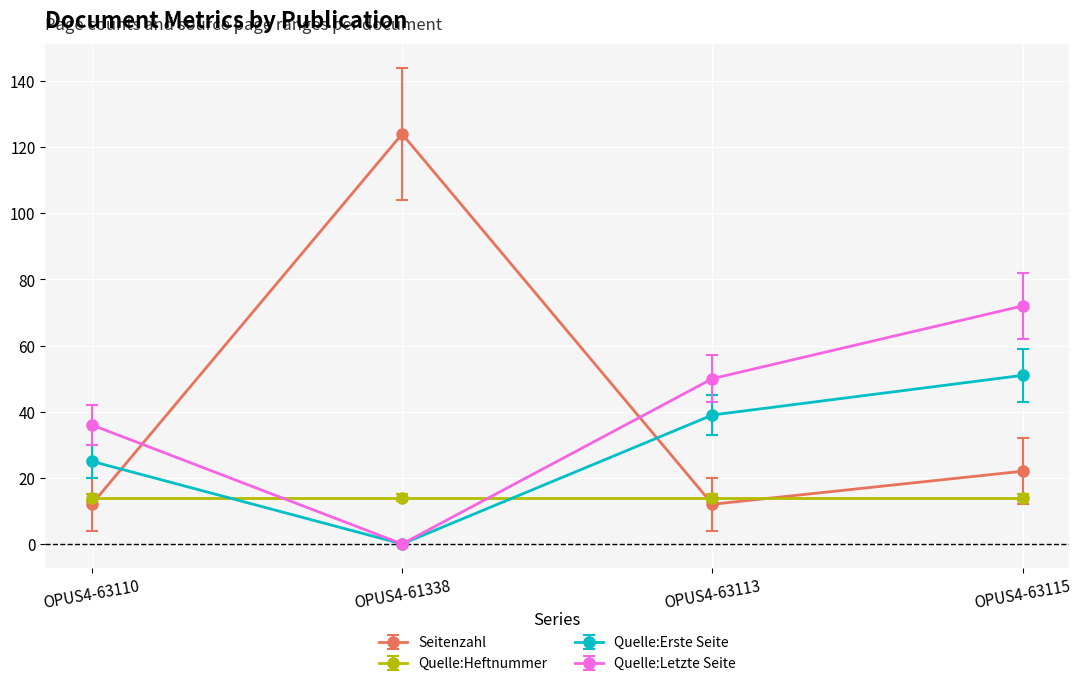

How many values in Quelle:Letzte Seite are above zero?

3